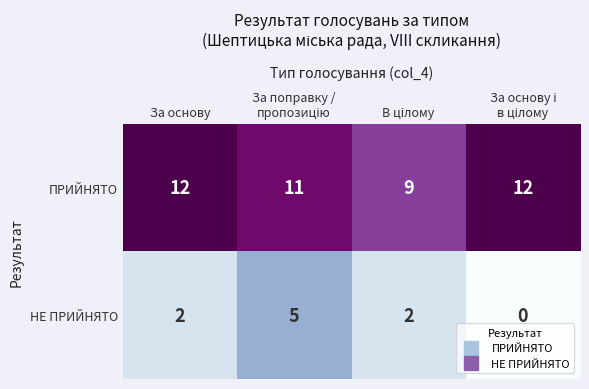

What is the difference between the maximum and second lowest values in the НЕ ПРИЙНЯТО series?

3